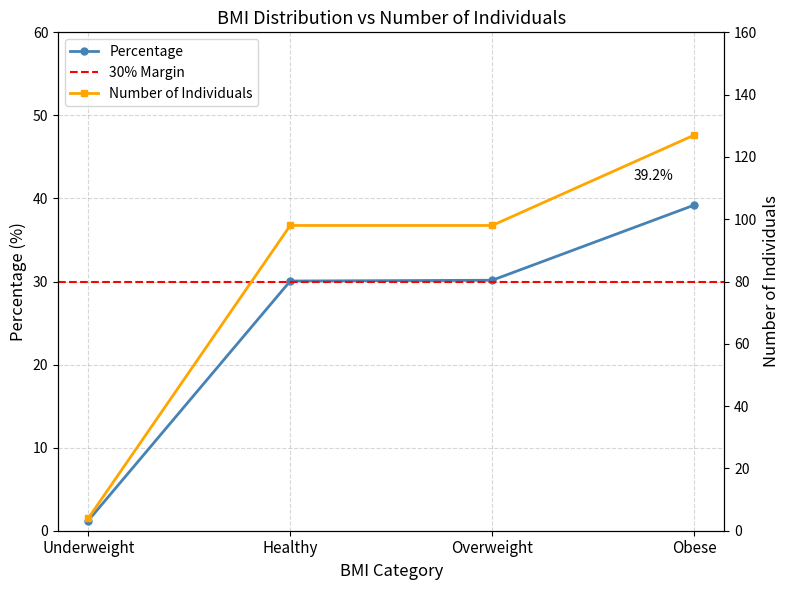

At Obese, list the series in order from largest to smallest.

Number of Individuals, Percentage